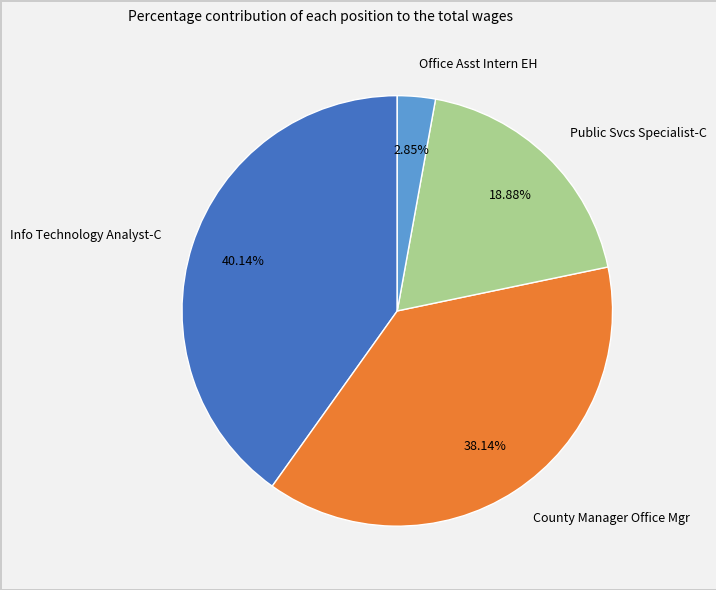

Count the number of slices in the pie.

4